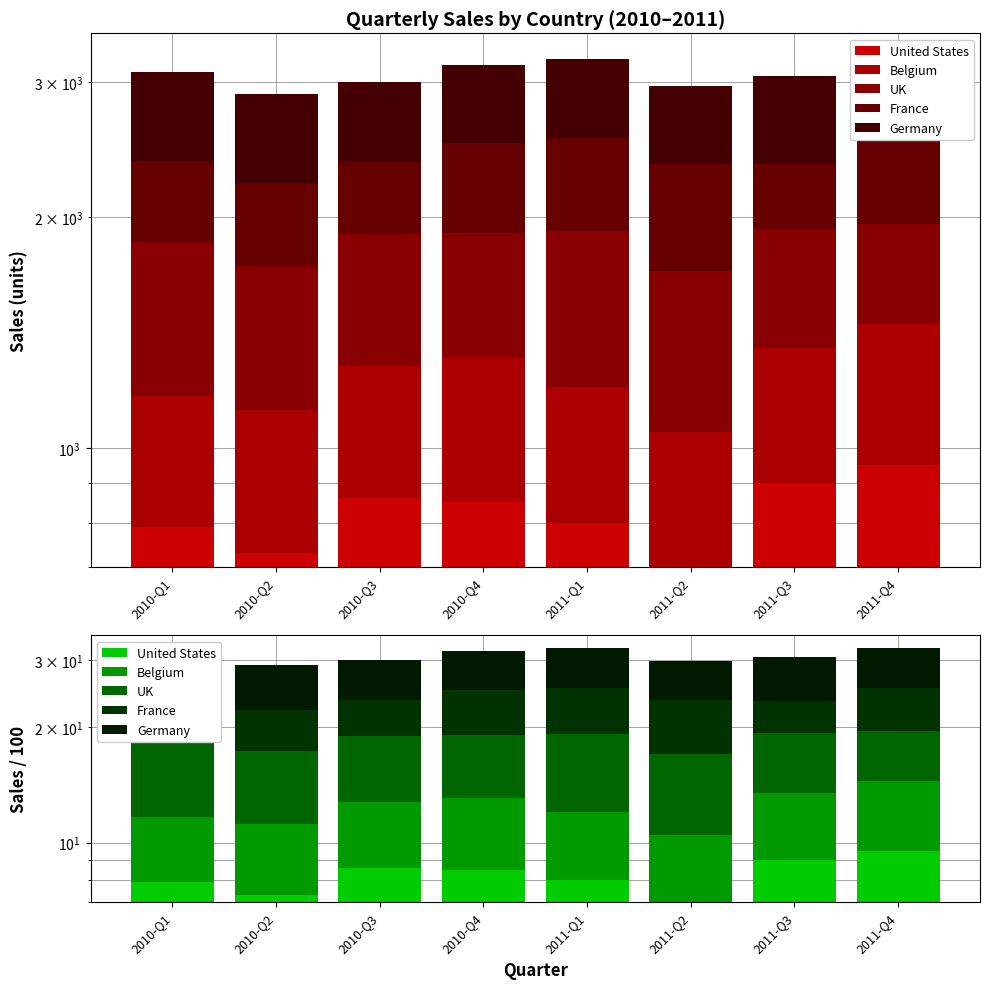

Count the United States values in the range 7 to 9.

7